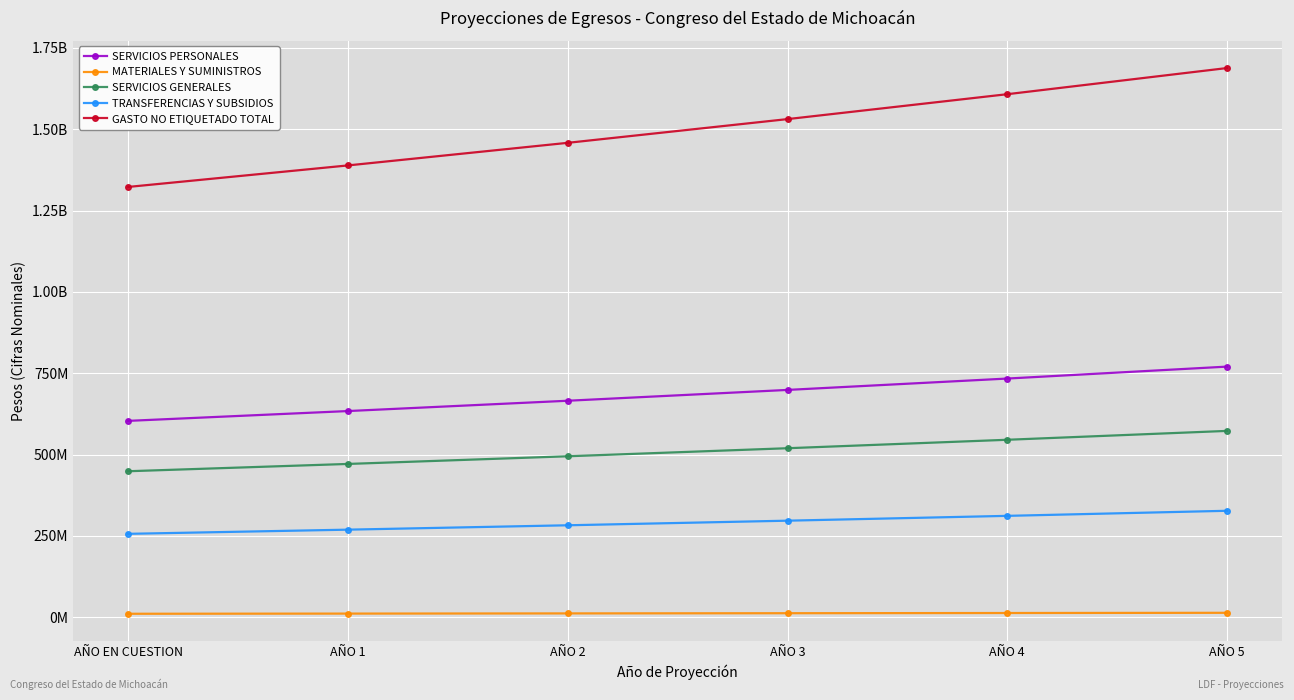

Which category has the lowest value in the SERVICIOS PERSONALES series?

AÑO EN CUESTION